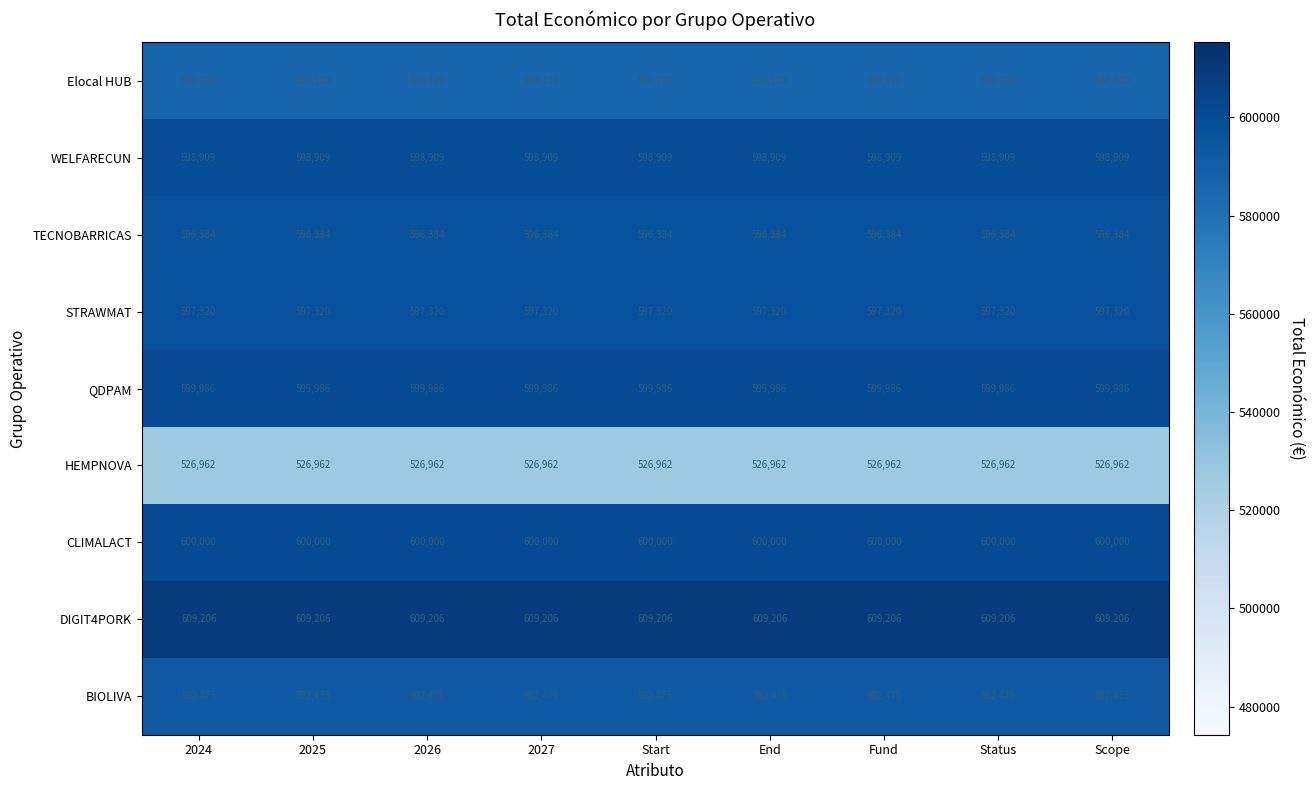

What is the sum of the BIOLIVA values at 2026 and Status?

1184950